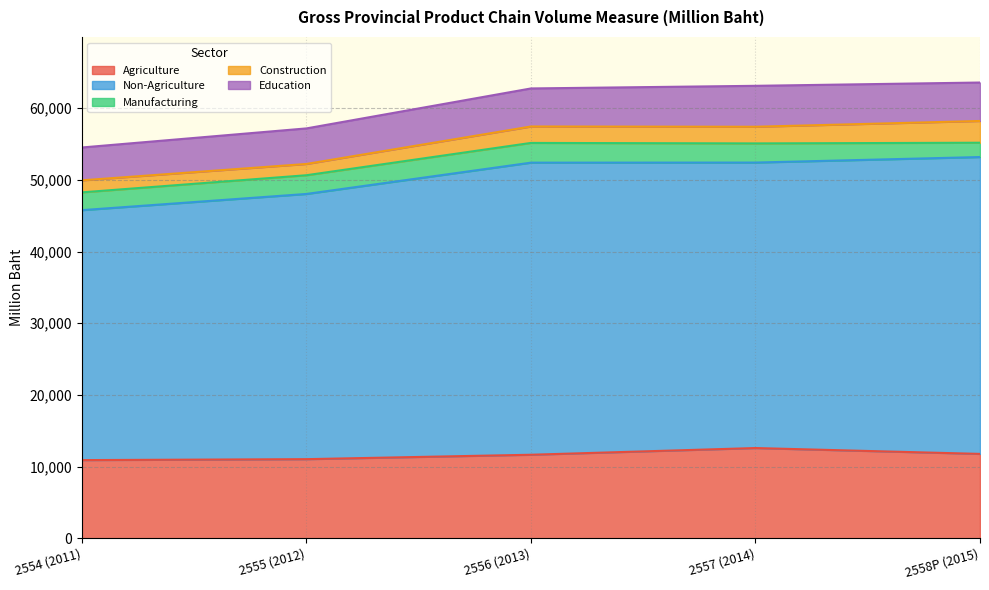

What is the lowest value of the Education series?

4584